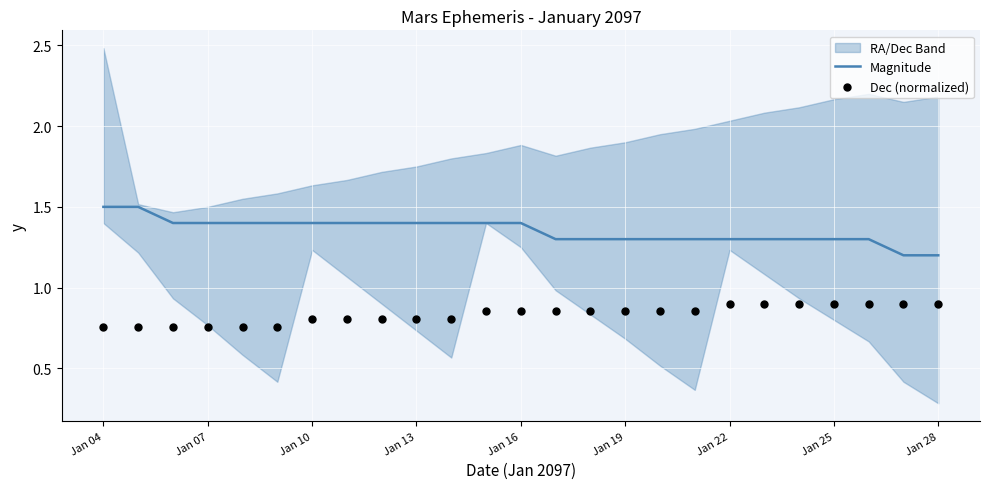

At how many categories does at least one series exceed 1?

25